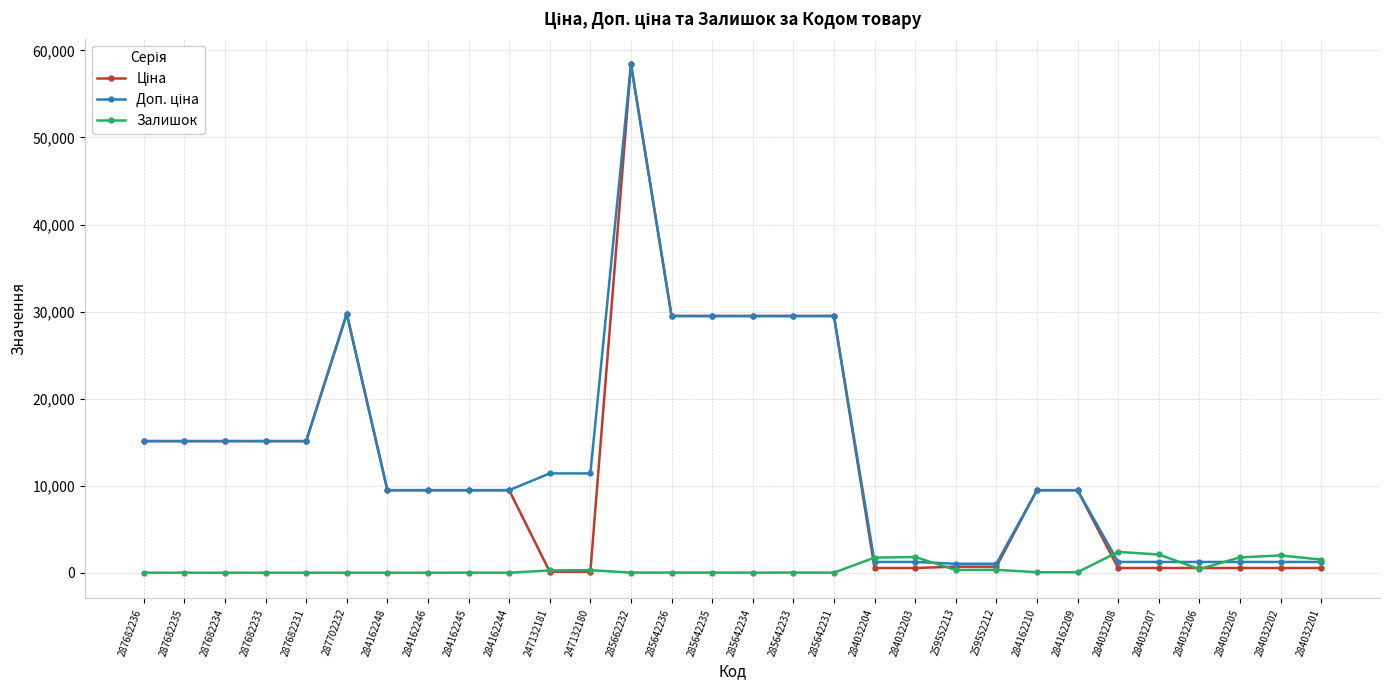

Which label corresponds to the largest value in the chart?

285662232